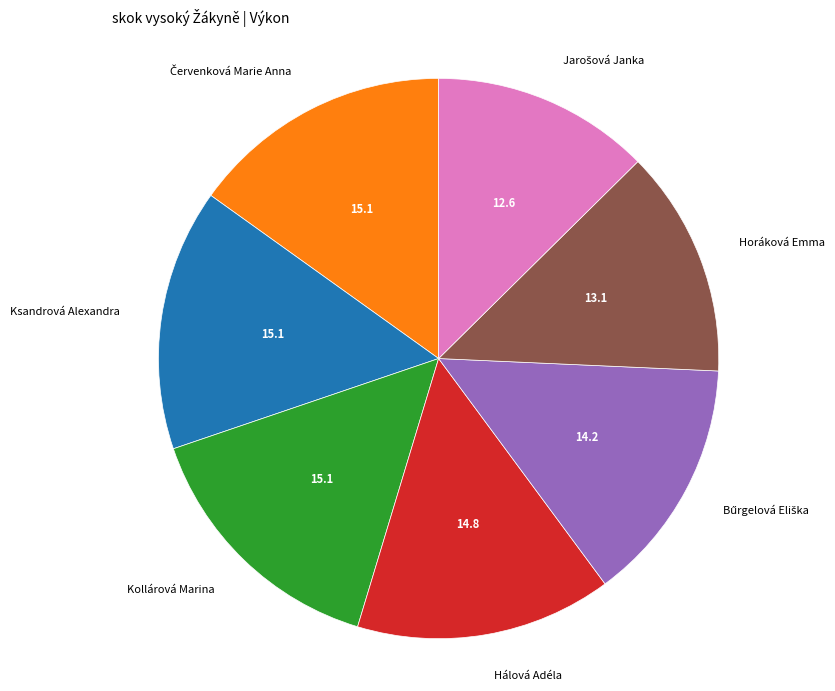

Is there a majority slice in this chart?

No